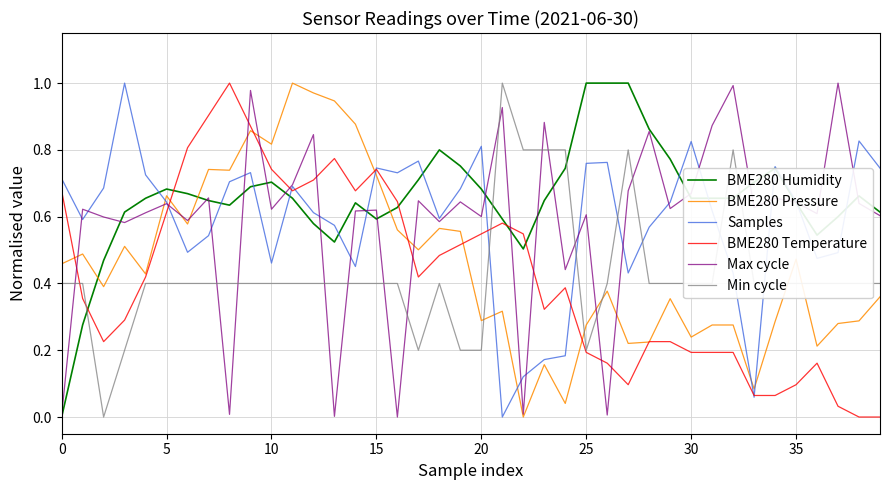

True or false: BME280 Humidity and Min cycle intersect in this chart.

True